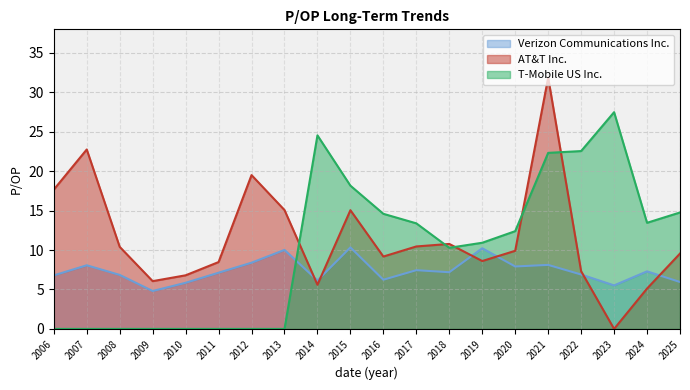

Which category has the highest value in the AT&T Inc. series?

2021